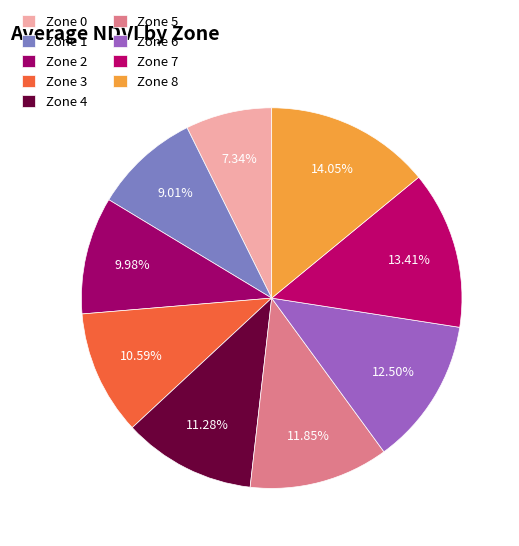

Between Zone 7 and Zone 1, which is larger?

Zone 7